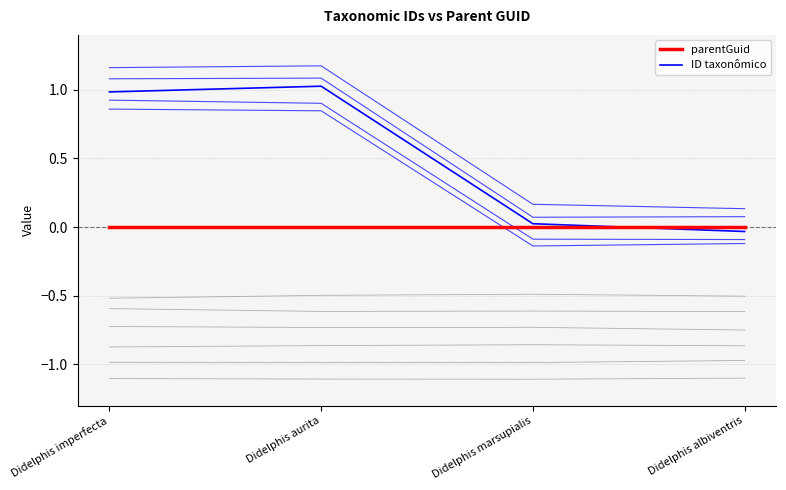

What position from the right is Didelphis albiventris?

1